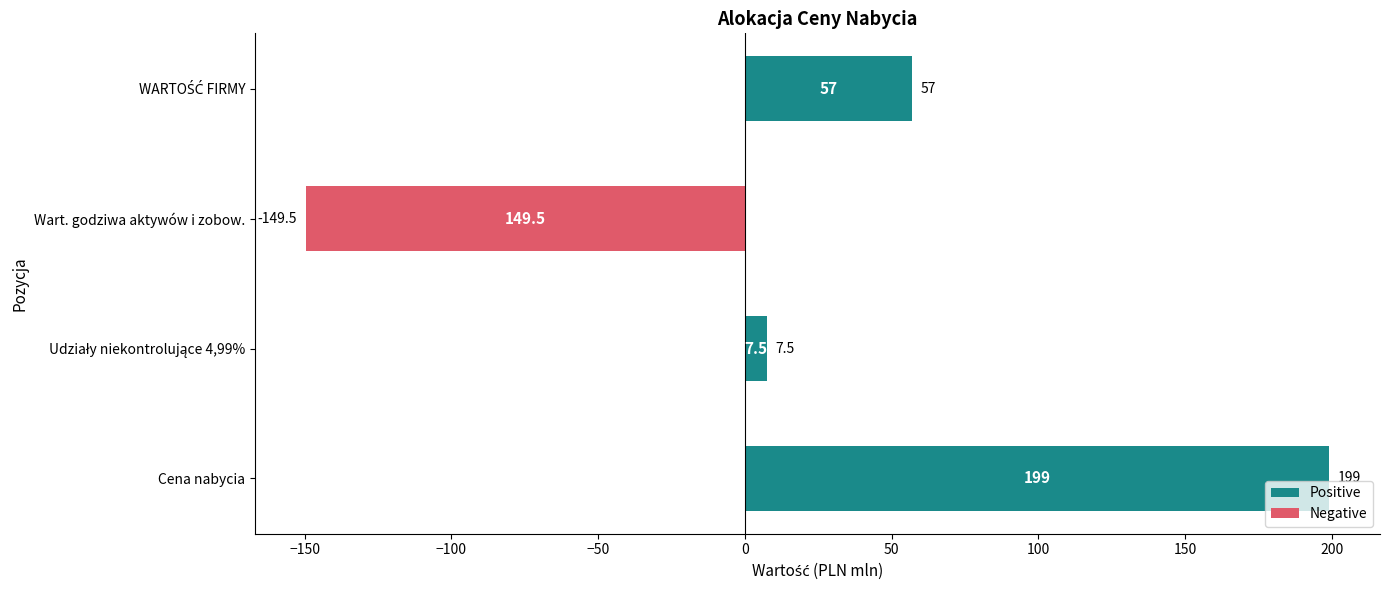

What is the difference between the maximum and minimum values in the Negative series?

149.5